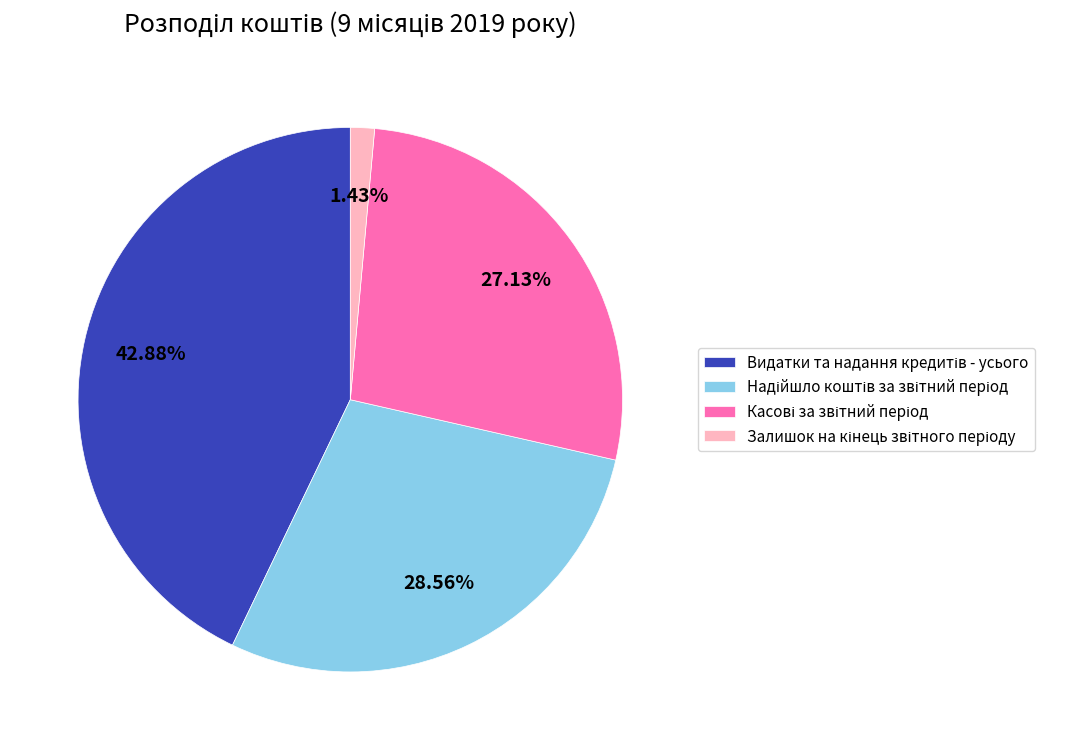

Is there any slice that represents more than half of the pie?

No